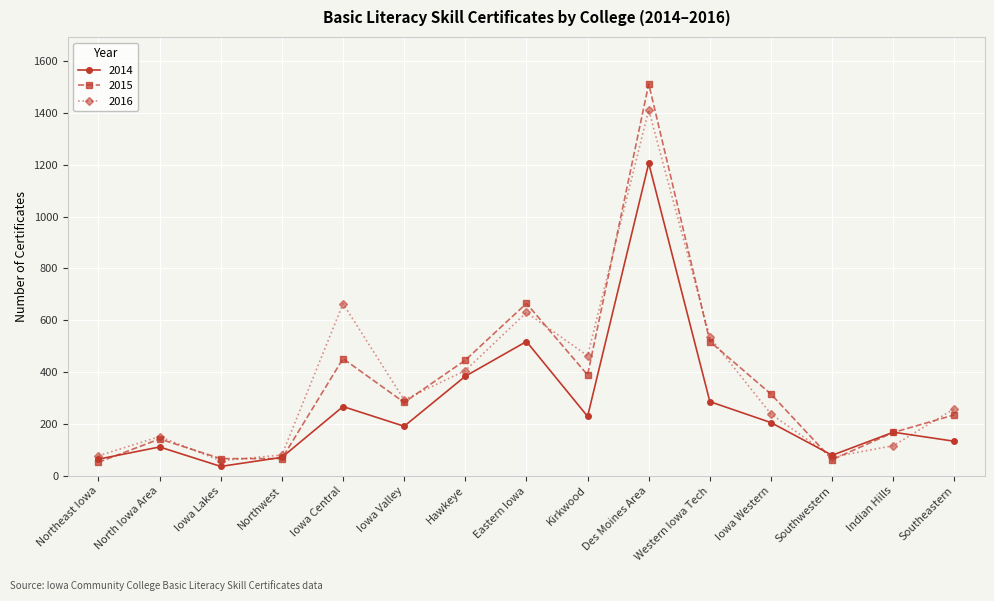

Which series ends up on top after the final intersection of 2016 and 2015?

2016